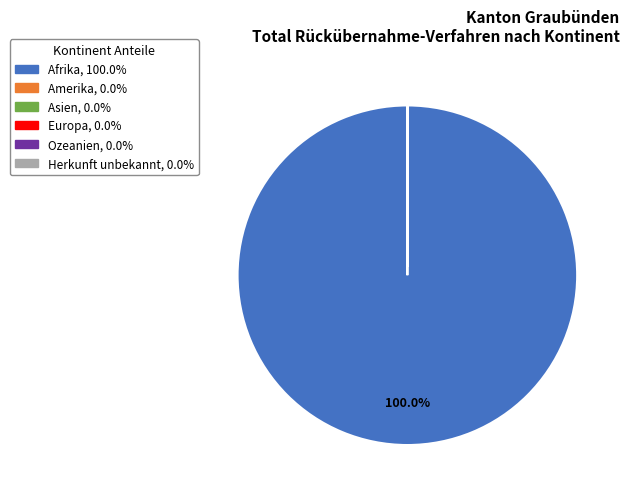

Is there a majority slice in this chart?

Yes